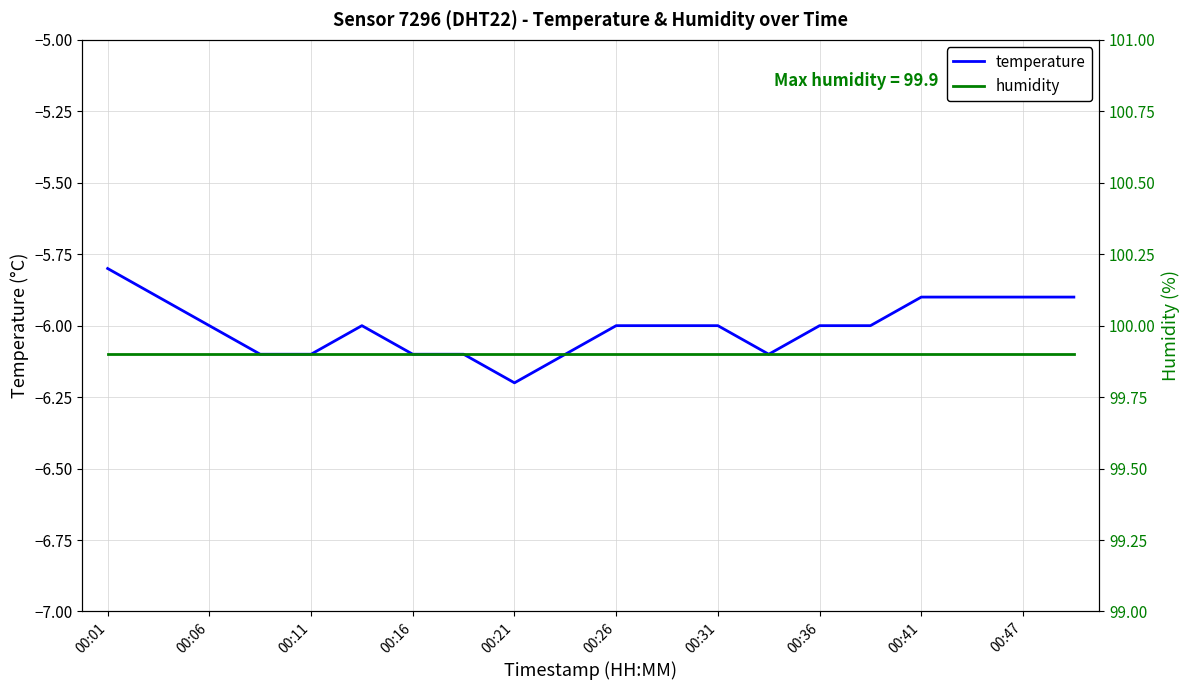

At which category is the sum across all series the highest?

00:01